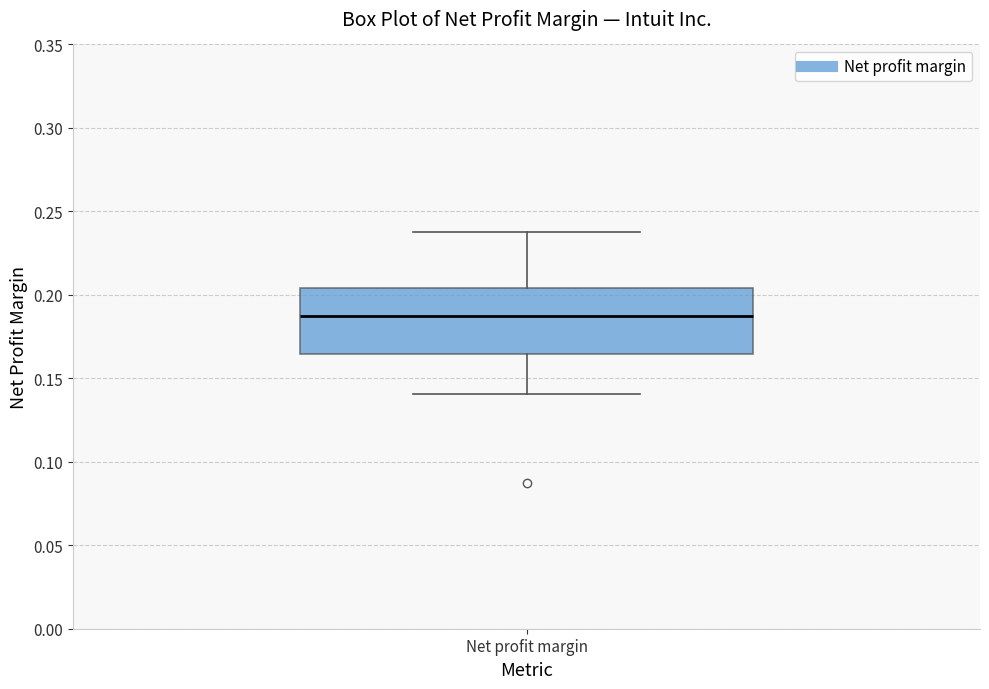

Where is the upper edge of the box for Net profit margin on the y-axis? The values are not printed on the chart, so give them approximately, as read against the axis.

0.205